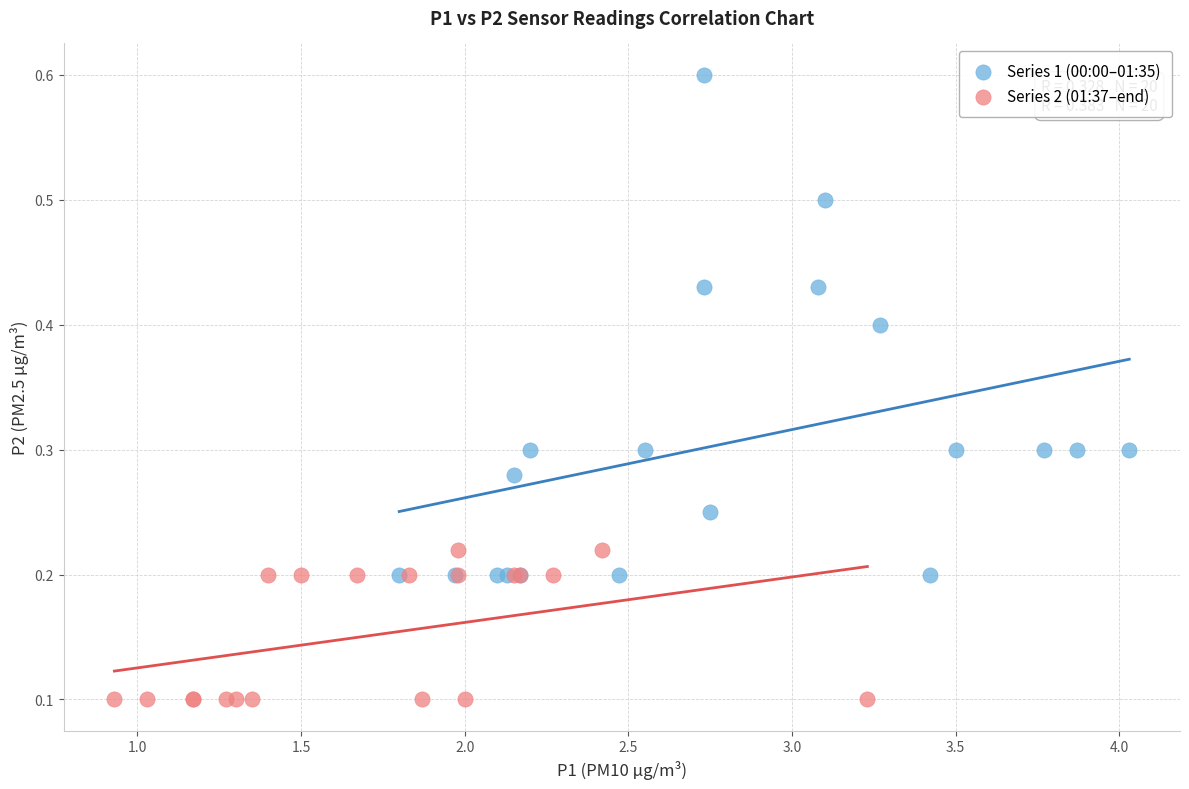

Which series contains the lowest Y value?

Series 2 (01:37–end)